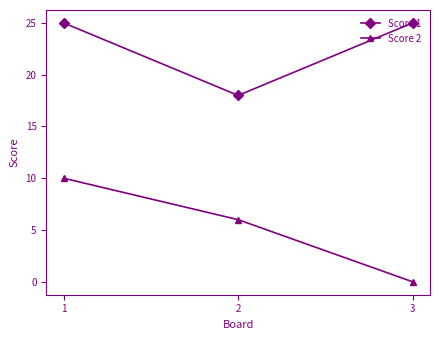

What is the sum of the Score 2 values at 3 and 2?

6